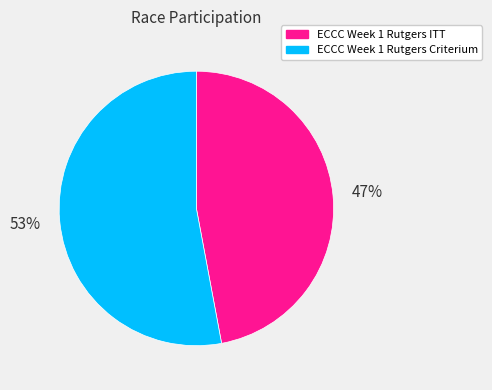

How many slices are in this pie chart?

2